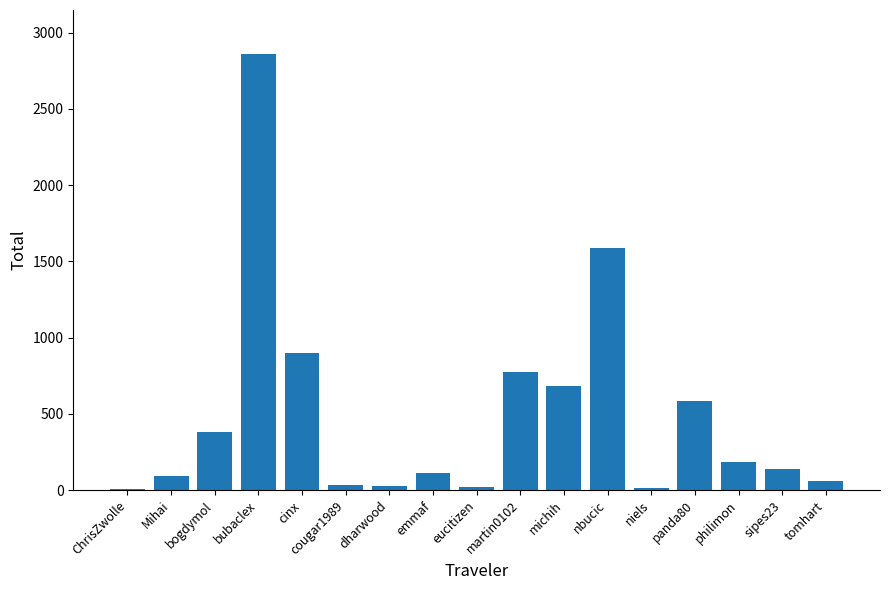

Are the bars horizontal?

No